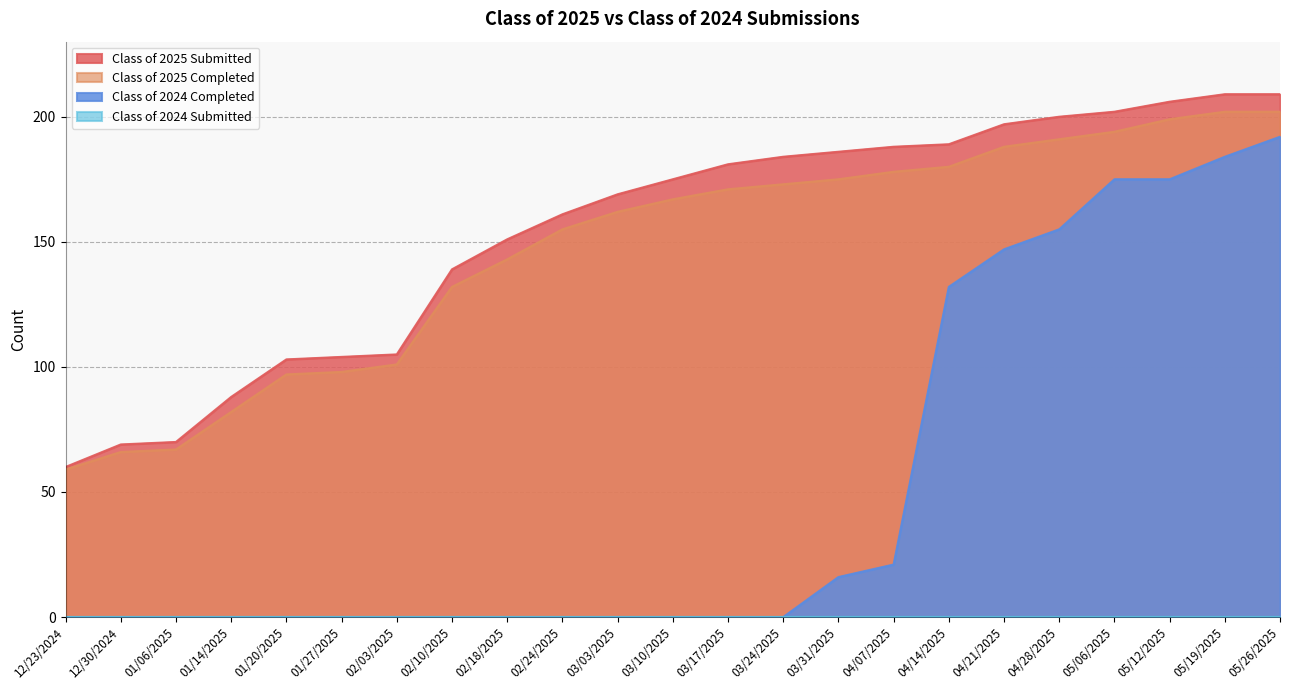

Which series has the largest total across all categories?

Class of 2025 Submitted